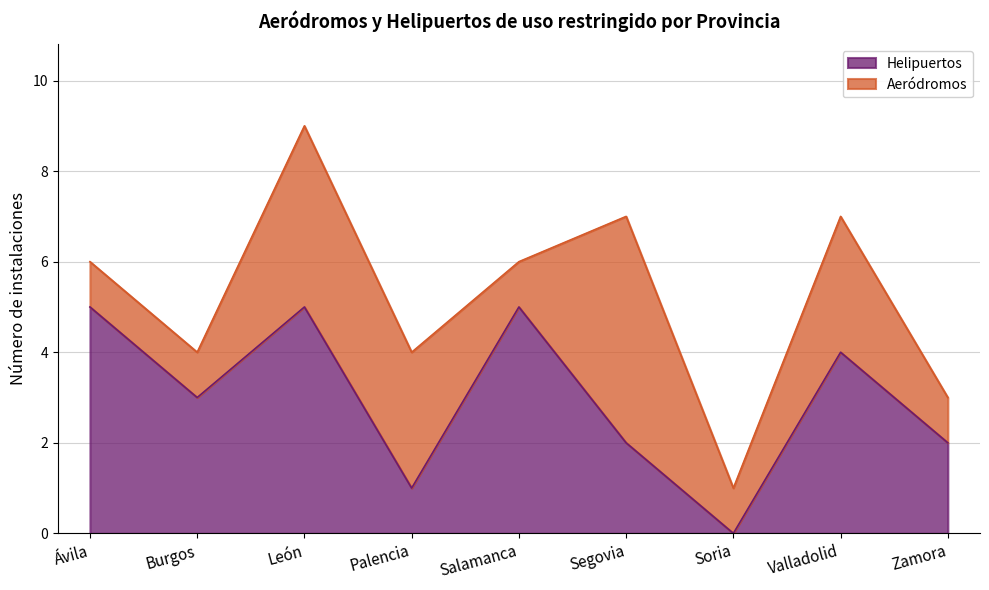

What is the label of the 2nd point from the right?

Valladolid